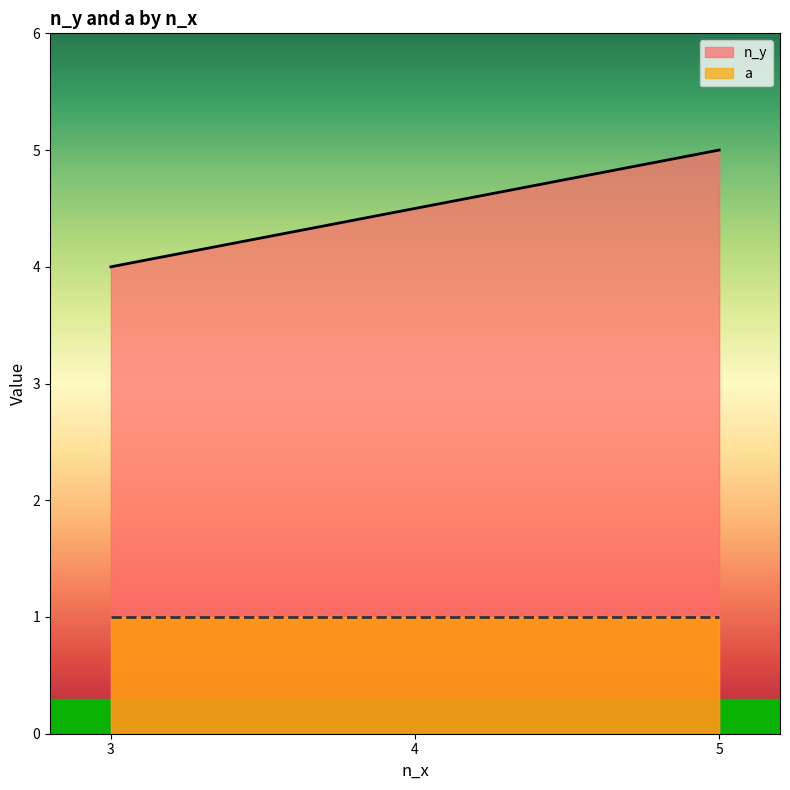

What is the spread (max minus min) of values at 3?

3.0